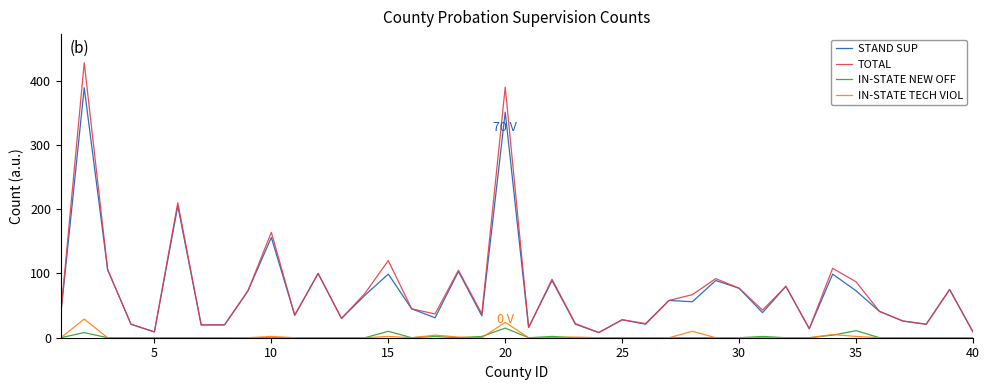

Which series has the widest spread of values?

TOTAL